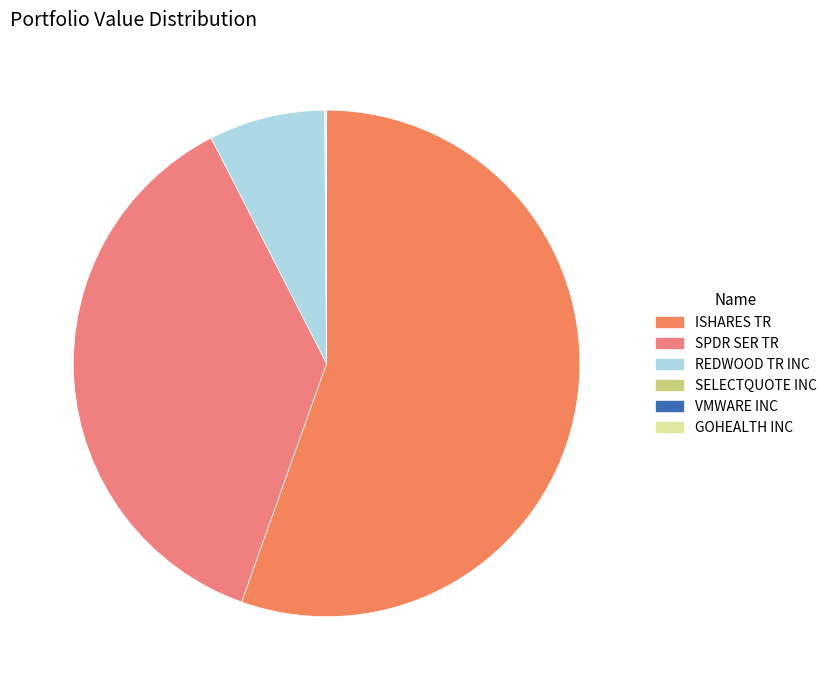

How much of the chart is everything except ISHARES TR?

44.6%